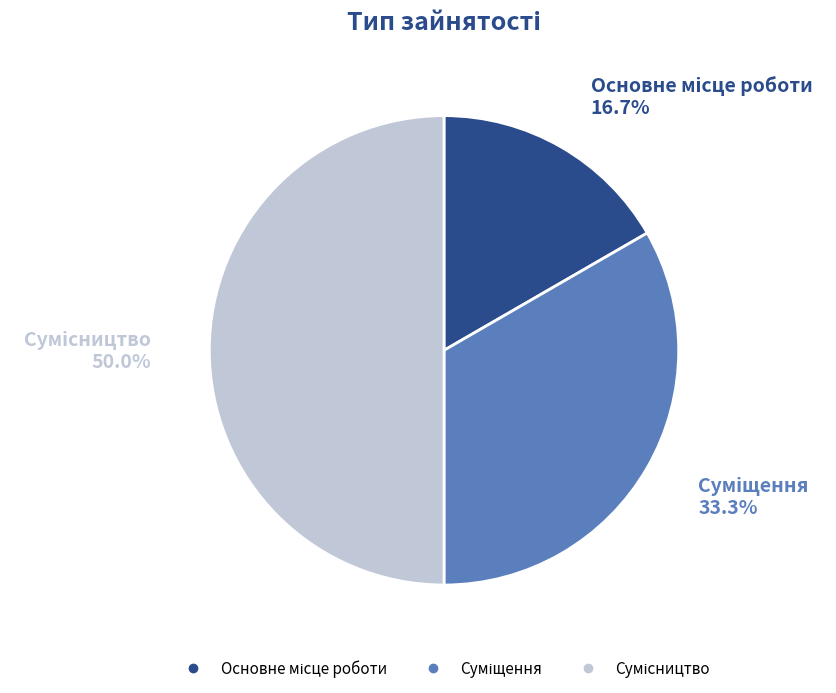

Which has a higher value, Сумісництво or Суміщення?

Сумісництво